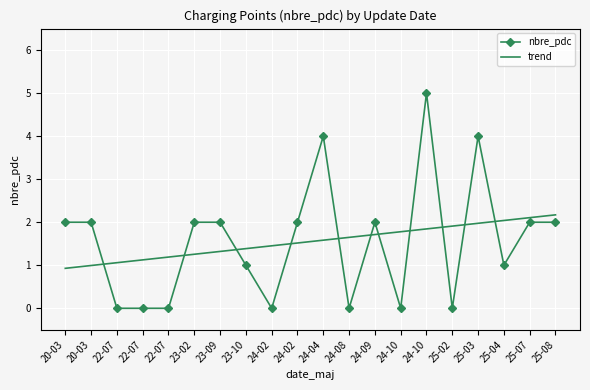

Reading right to left, extract all data points from this chart.

nbre_pdc: 25-08=2.0	25-07=2.0	25-04=1.0	25-03=4.0	25-02=0.0	24-10=5.0	24-10=0.0	24-09=2.0	24-08=0.0	24-04=4.0	24-02=2.0	24-02=0.0	23-10=1.0	23-09=2.0	23-02=2.0	22-07=0.0	22-07=0.0	22-07=0.0	20-03=2.0	20-03=2.0
trend: 25-08=2.2	25-07=2.1	25-04=2.0	25-03=2.0	25-02=1.9	24-10=1.8	24-10=1.8	24-09=1.7	24-08=1.6	24-04=1.6	24-02=1.5	24-02=1.5	23-10=1.4	23-09=1.3	23-02=1.3	22-07=1.2	22-07=1.1	22-07=1.1	20-03=1.0	20-03=0.9